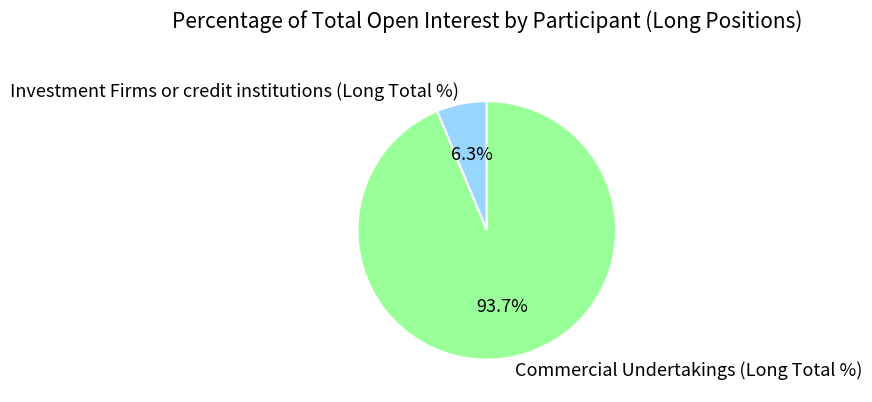

Which has a higher value, Investment Firms or credit institutions (Long Total %) or Commercial Undertakings (Long Total %)?

Commercial Undertakings (Long Total %)